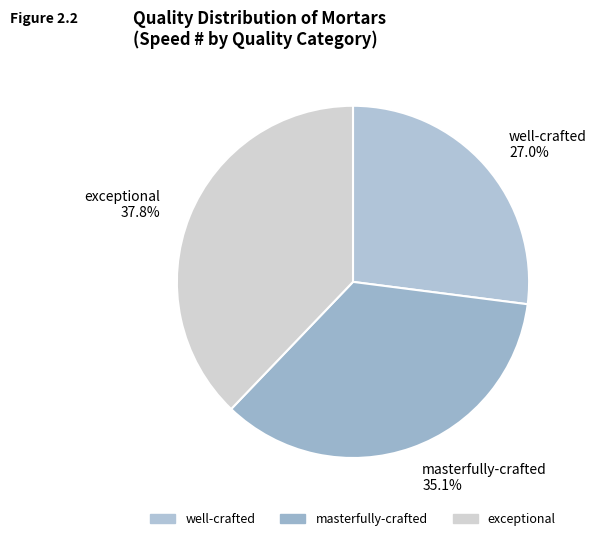

To the nearest percent, what is the difference between the masterfully-crafted and well-crafted slice percentages?

8%